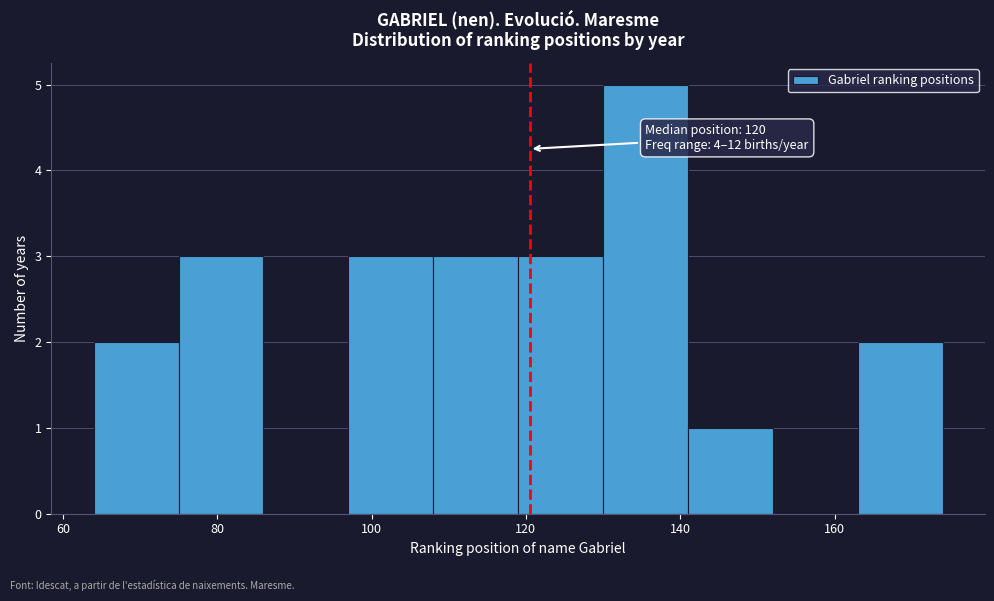

Over which range of the x-axis is the bar tallest?

130 to 141